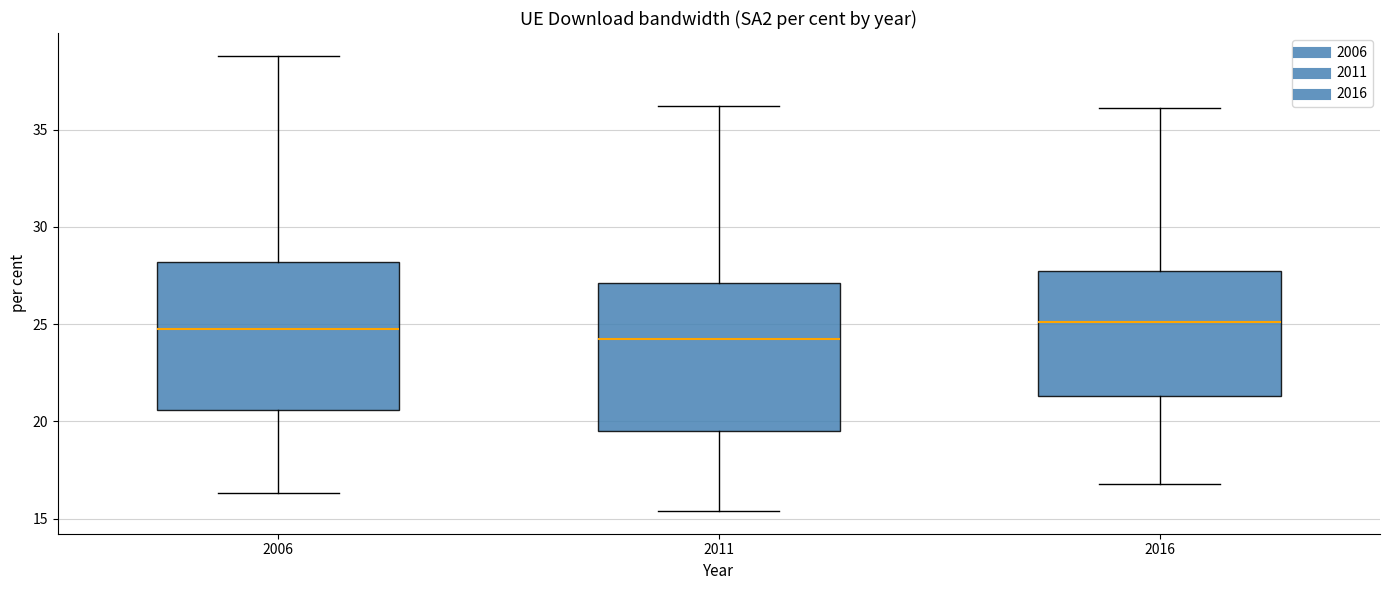

Which box's median line is the lowest?

2011